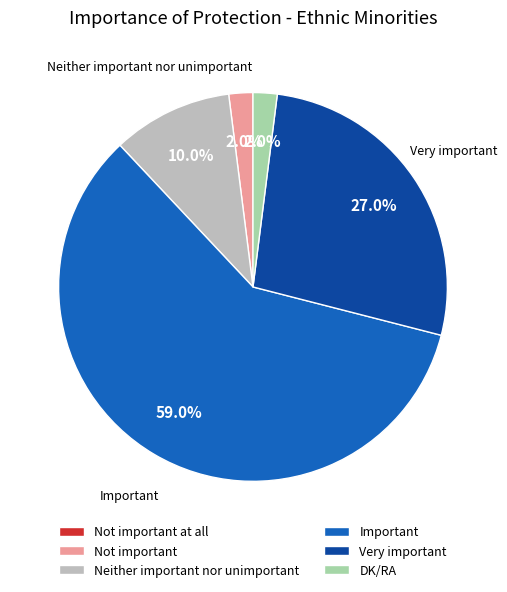

What is the majority slice?

Important